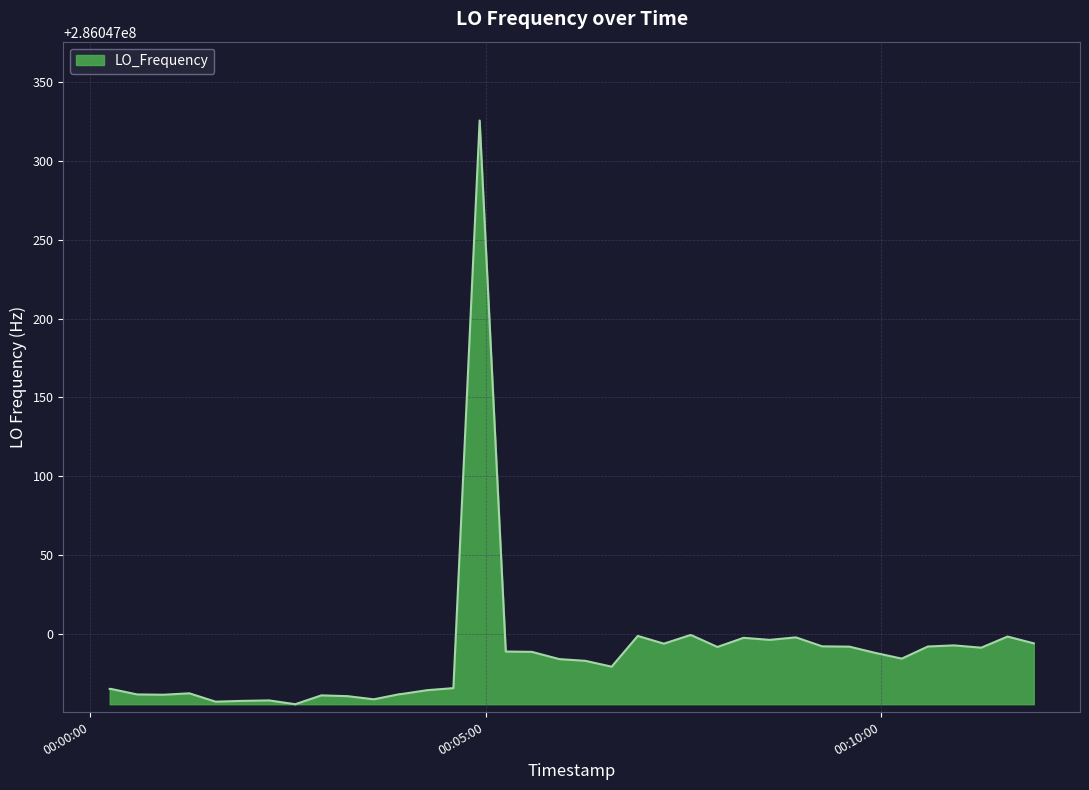

What is the smallest value displayed?

286046955.4